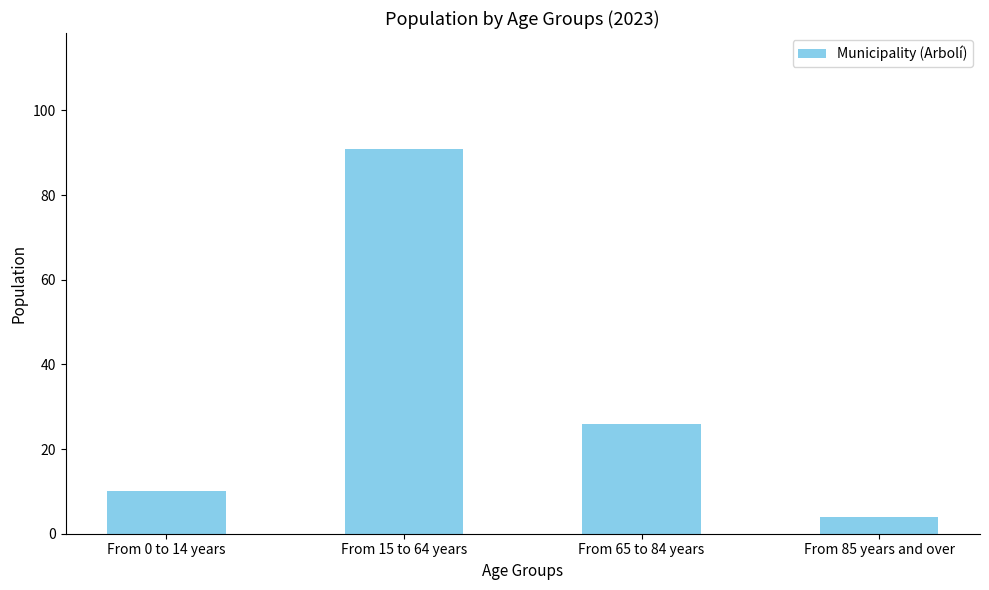

Which category has the highest value across all series?

From 15 to 64 years